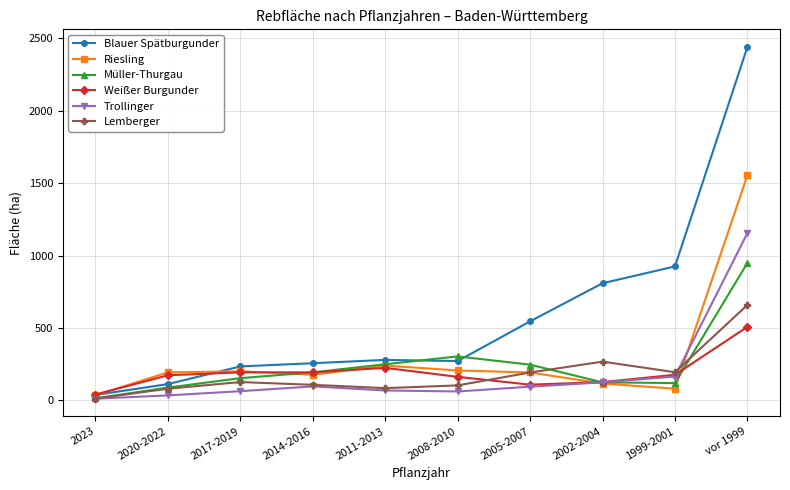

After their last crossing, which series has the higher values: Trollinger or Riesling?

Riesling